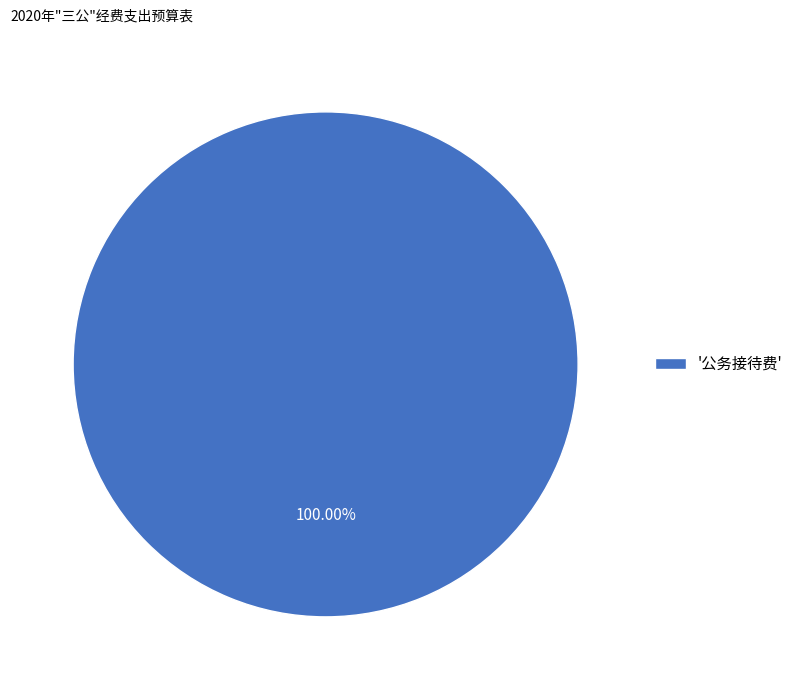

Does any single category account for the majority?

Yes